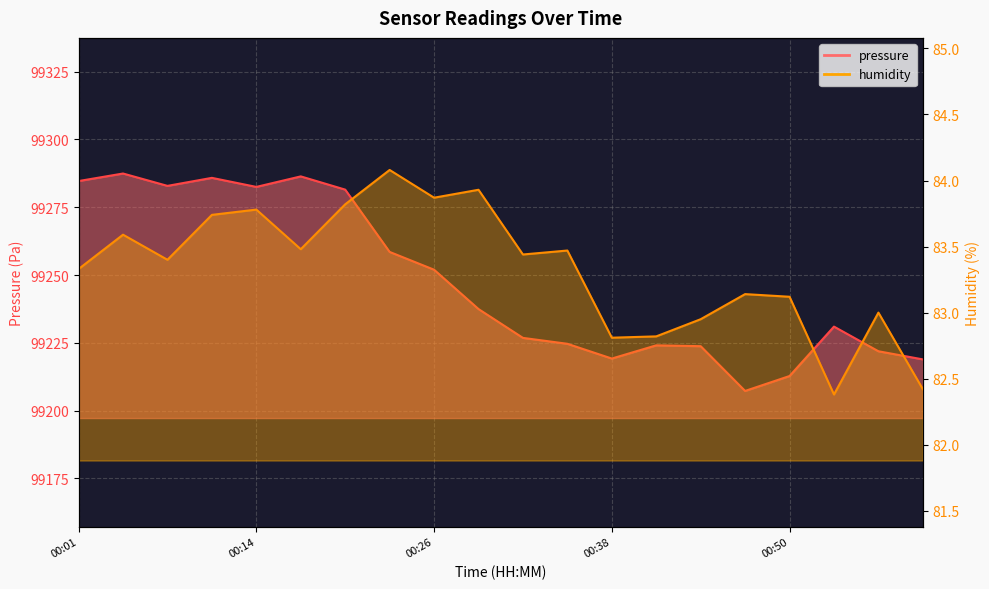

Reading left to right, list all the values displayed in this chart.

pressure: 99284.7	99287.4	99282.9	99285.8	99282.5	99286.4	99281.5	99258.5	99252.0	99237.5	99226.8	99224.7	99219.2	99224.1	99223.8	99207.3	99212.8	99231.0	99221.9	99218.9
humidity: 83.3	83.6	83.4	83.7	83.8	83.5	83.8	84.1	83.9	83.9	83.4	83.5	82.8	82.8	83.0	83.1	83.1	82.4	83.0	82.4